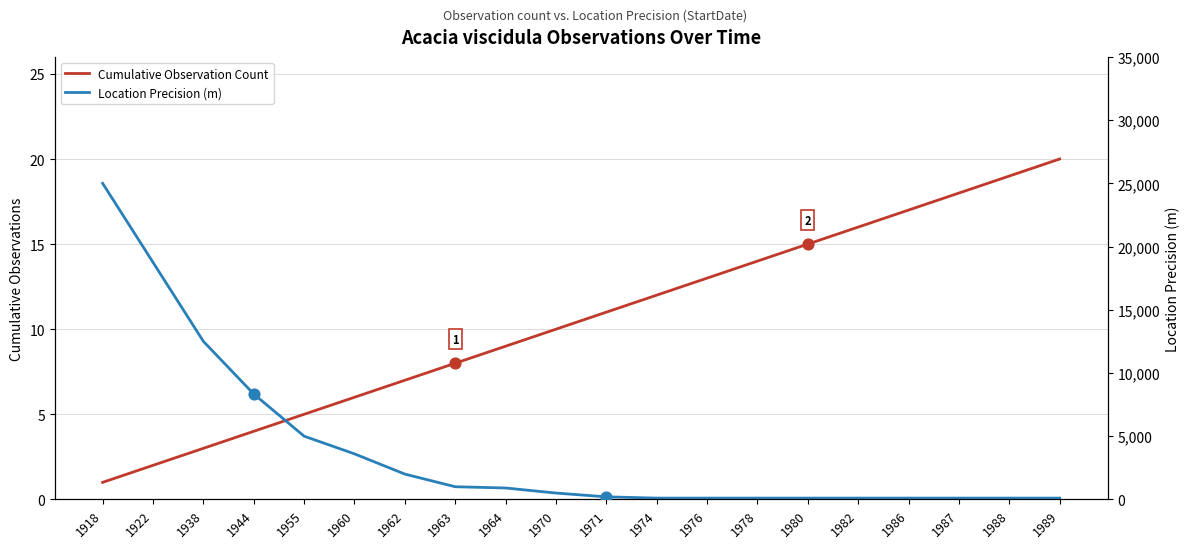

Which series has the largest total across all categories?

Location Precision (m)